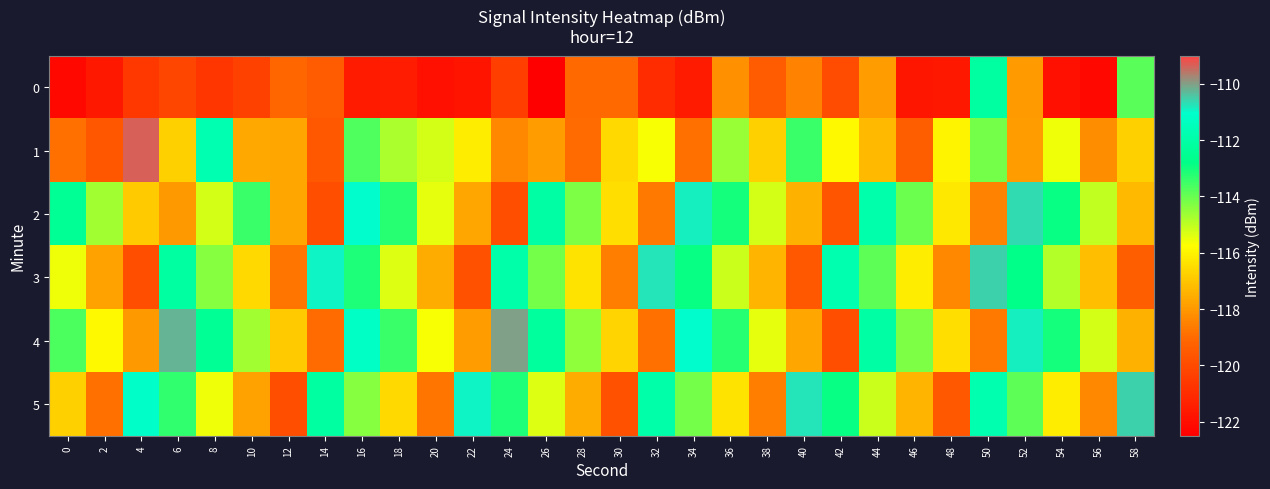

At which category is the sum across all series the highest?

52